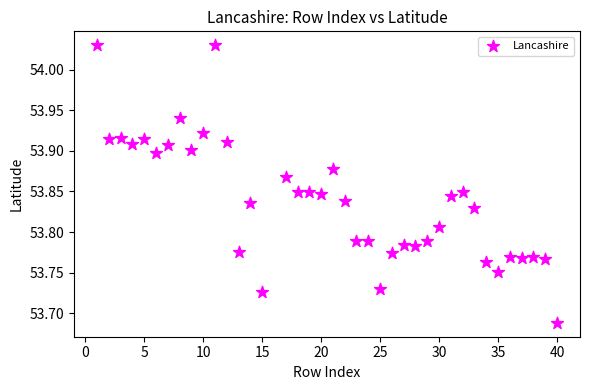

What is the range of X values (max minus min)?

39.0